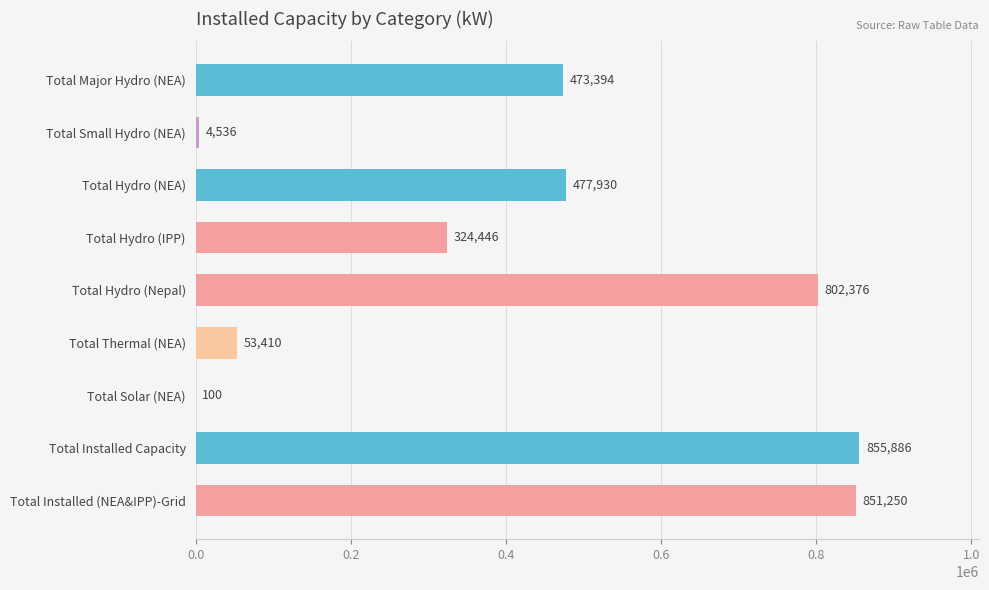

The chart shows a value of 781106 at Total Hydro (NEA). True or false?

False